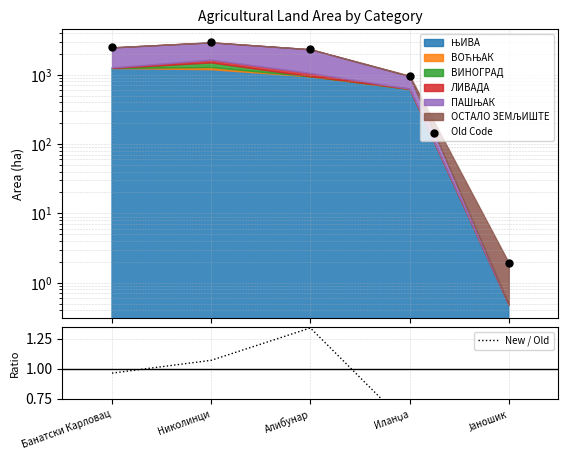

At which category is the sum across all series the highest?

Николинци